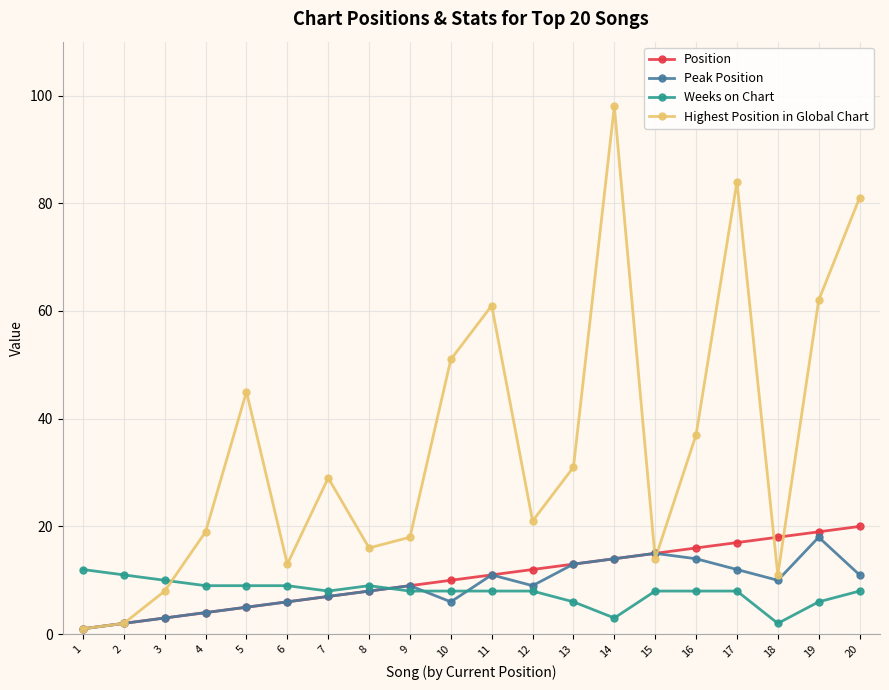

Where do Weeks on Chart and Peak Position first cross each other?

8 and 9